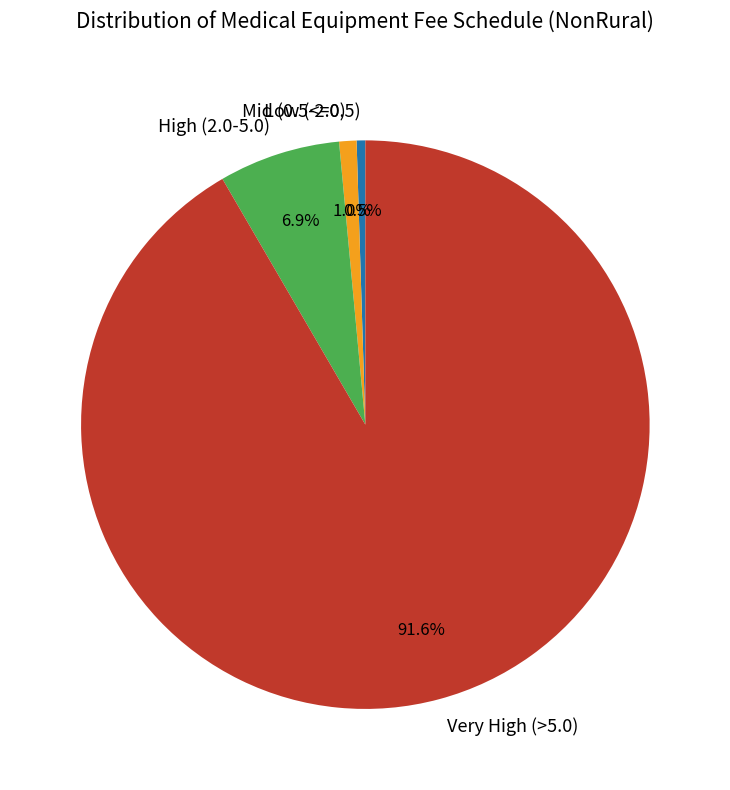

What is the majority slice?

Very High (>5.0)